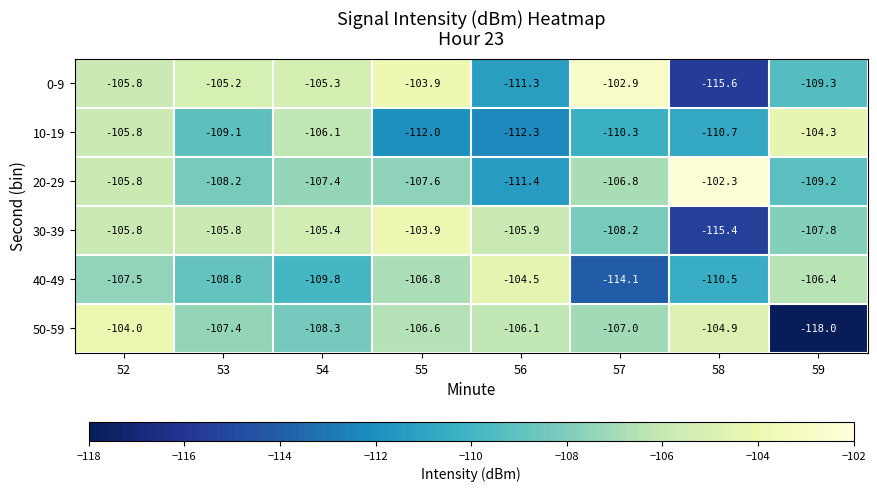

What is the difference between the 40-49 values at 55 and 53?

2.0